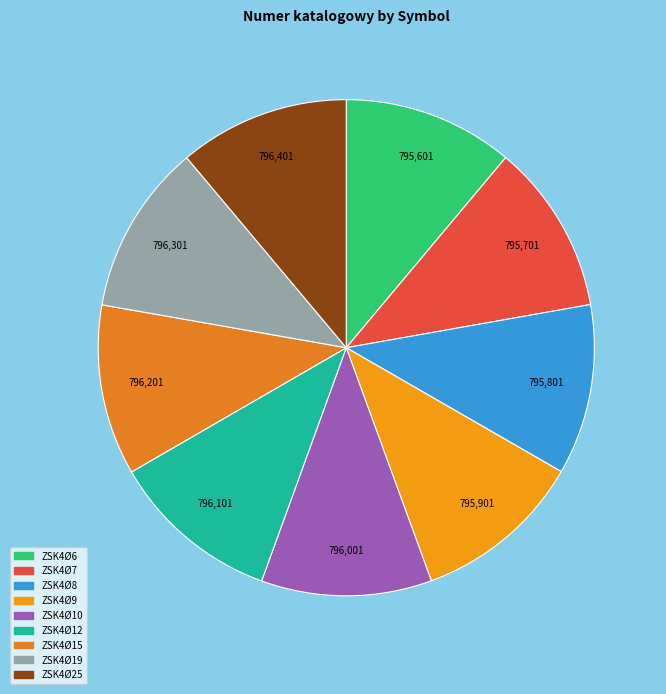

How many segments does this pie chart have?

9